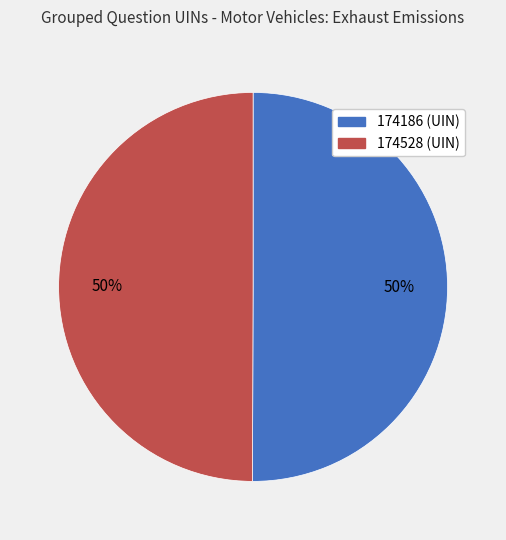

To the nearest percent, what portion does 174528 represent?

50%